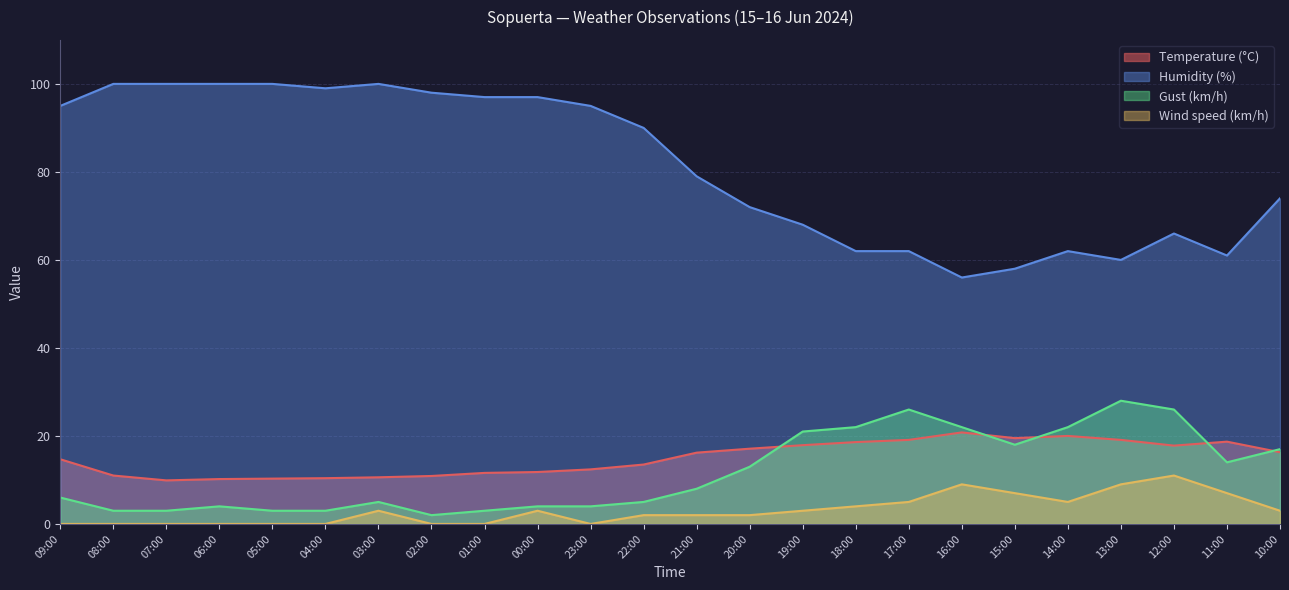

What are all the series names shown in the legend?

Temperature (°C), Humidity (%), Gust (km/h), Wind speed (km/h)